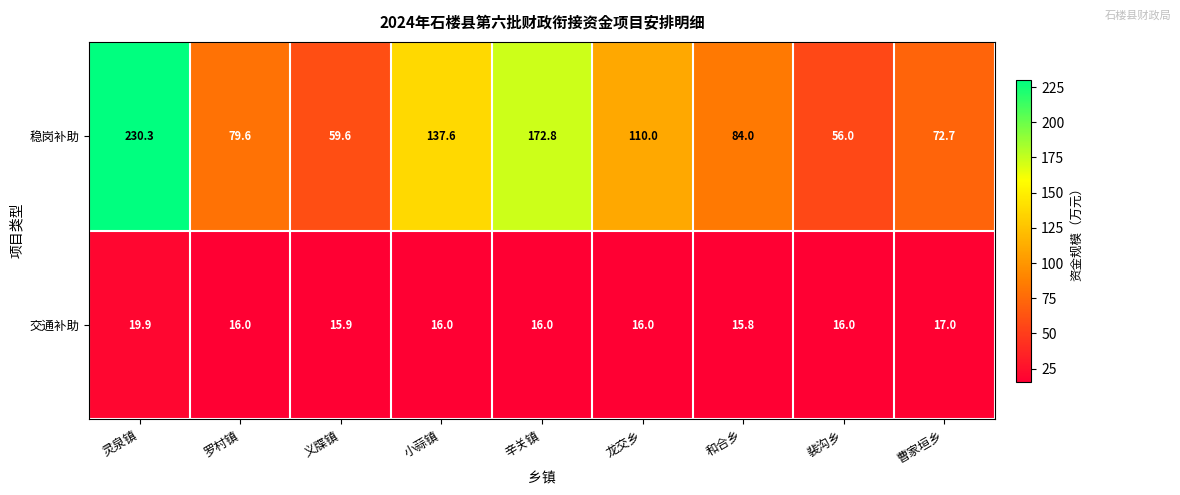

How many series are shown in this chart?

2